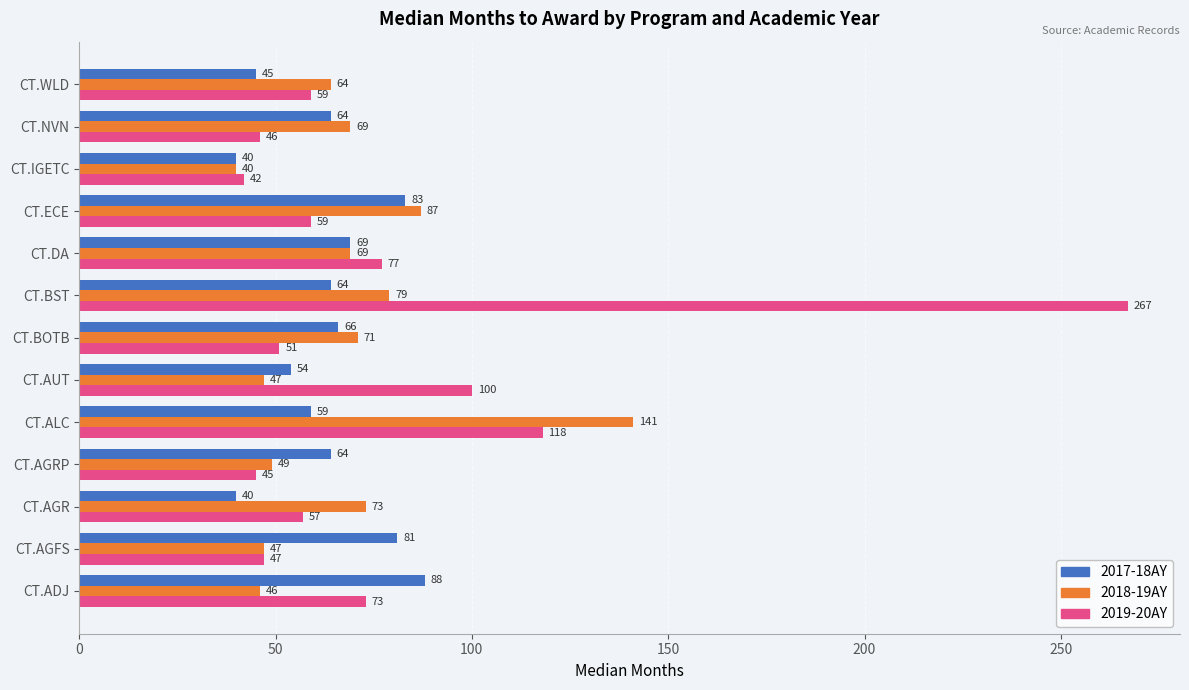

Rank the series by their average value, from lowest to highest.

2017-18AY, 2018-19AY, 2019-20AY